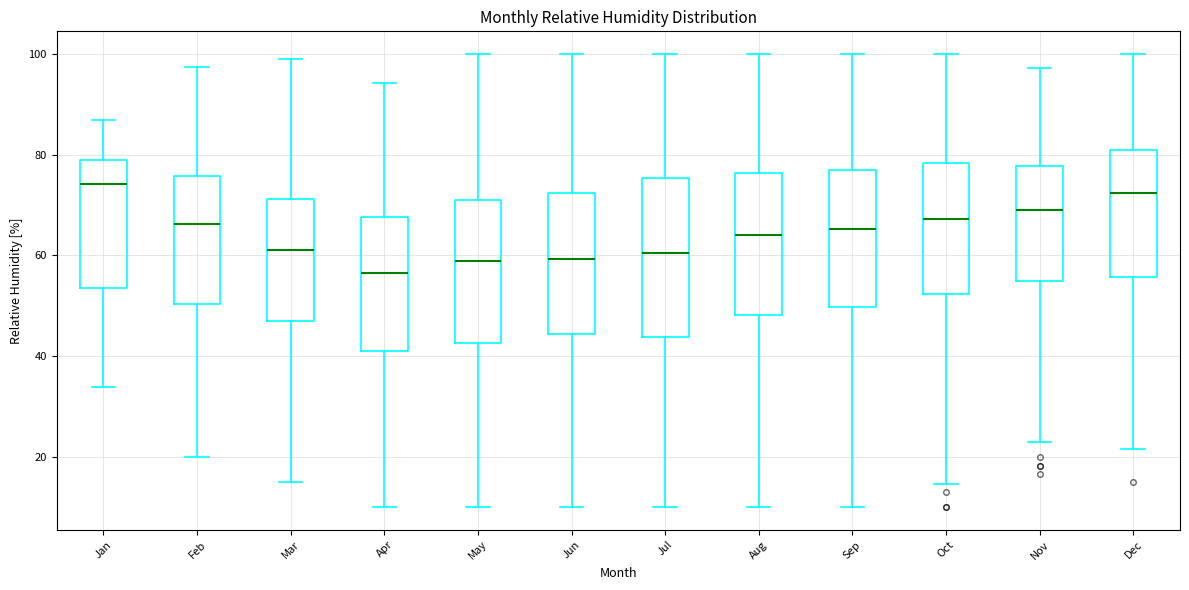

Where does the median line of the box for May sit on the y-axis? The values are not printed on the chart, so give them approximately, as read against the axis.

58